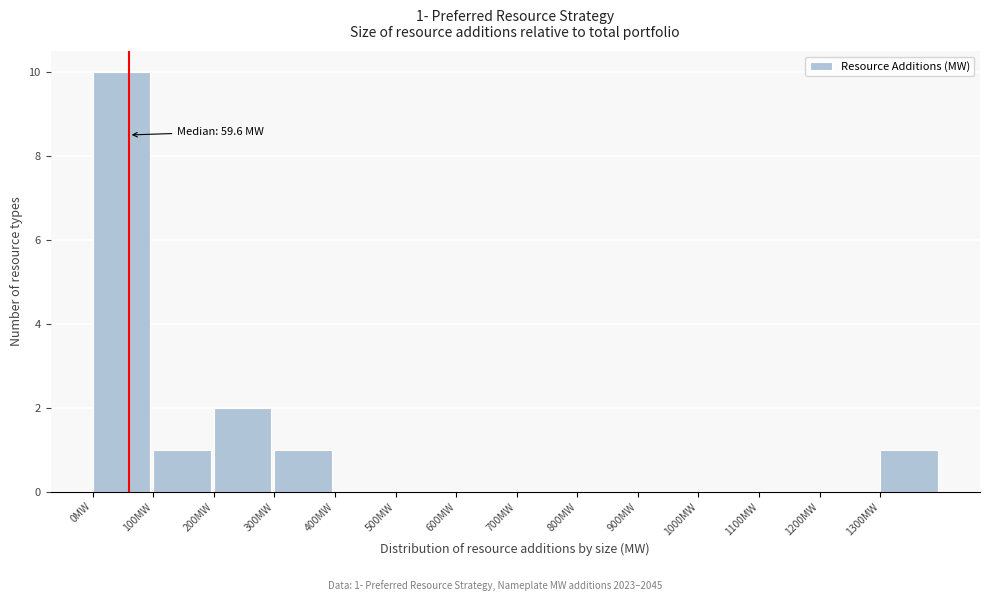

Which range on the x-axis has the tallest bar?

0 to 100